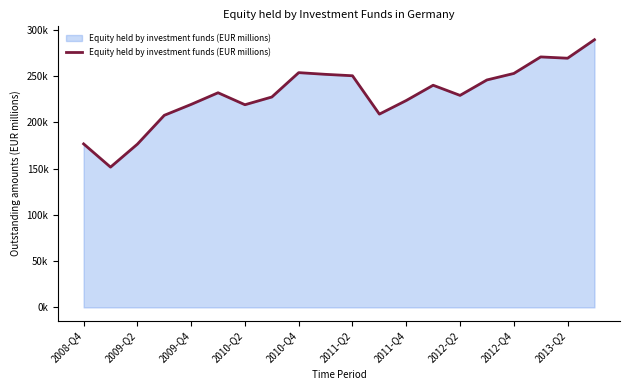

List the labels in order of value, largest first.

19, 17, 18, 2012-Q4, 16, 2013-Q2, 10, 15, 13, 2011-Q2, 14, 2012-Q2, 12, 2010-Q4, 2011-Q4, 11, 2010-Q2, 2008-Q4, 2009-Q4, 2009-Q2